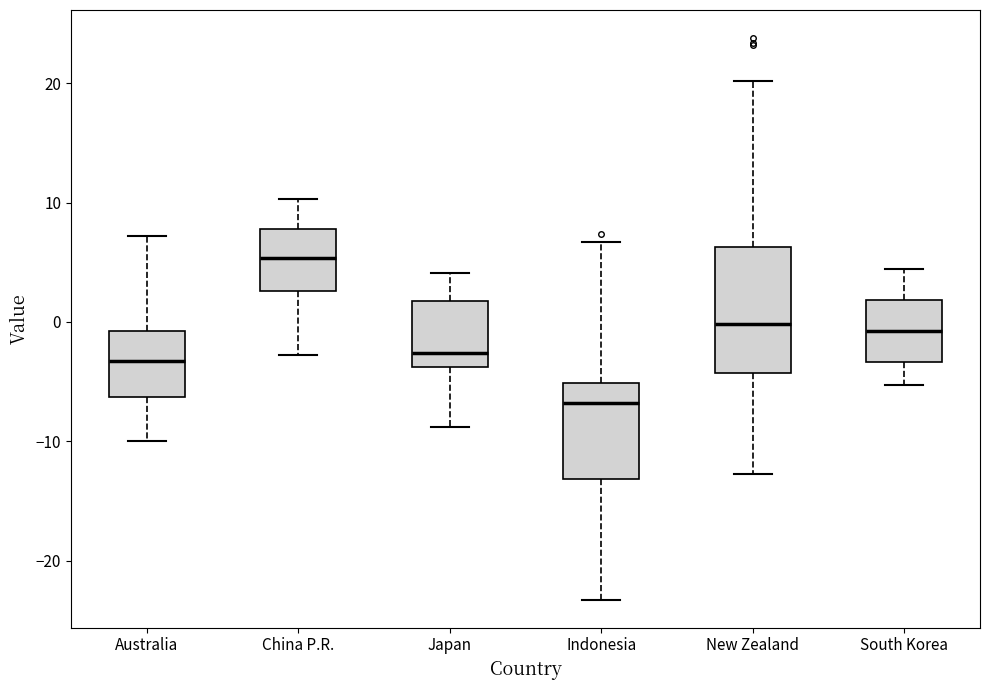

Reading left to right, read every box against the y-axis: the position of its median line, the range the box covers, and the ends of its whiskers. The values are not printed on the chart, so give them approximately, as read against the axis.

Australia: median -3, box -6 to -1, whiskers -10 to 7
China P.R.: median 5, box 3 to 8, whiskers -3 to 10
Japan: median -3, box -4 to 2, whiskers -9 to 4
Indonesia: median -7, box -13 to -5, whiskers -23 to 7
New Zealand: median 0, box -4 to 6, whiskers -13 to 20
South Korea: median -1, box -3 to 2, whiskers -5 to 4